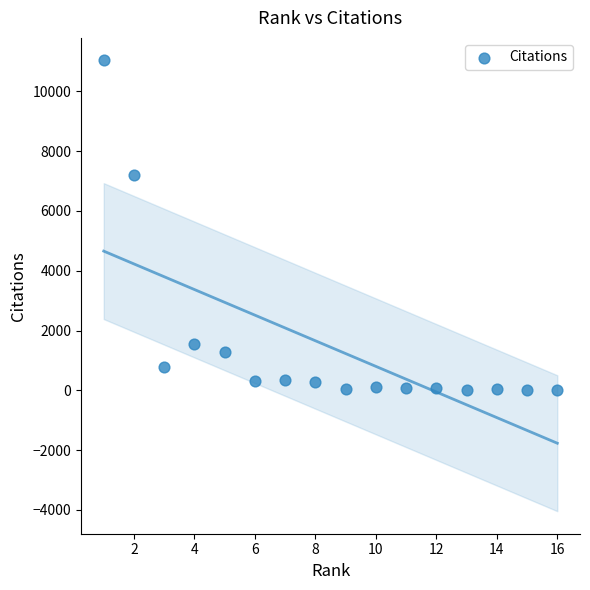

What is the range of Y values (max minus min)?

11037